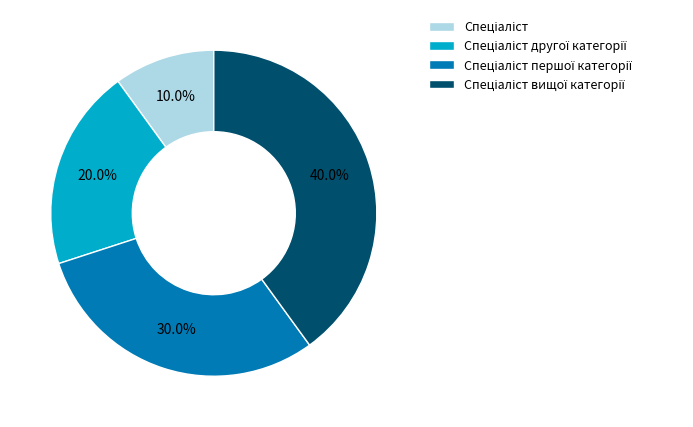

Does any single category account for the majority?

No